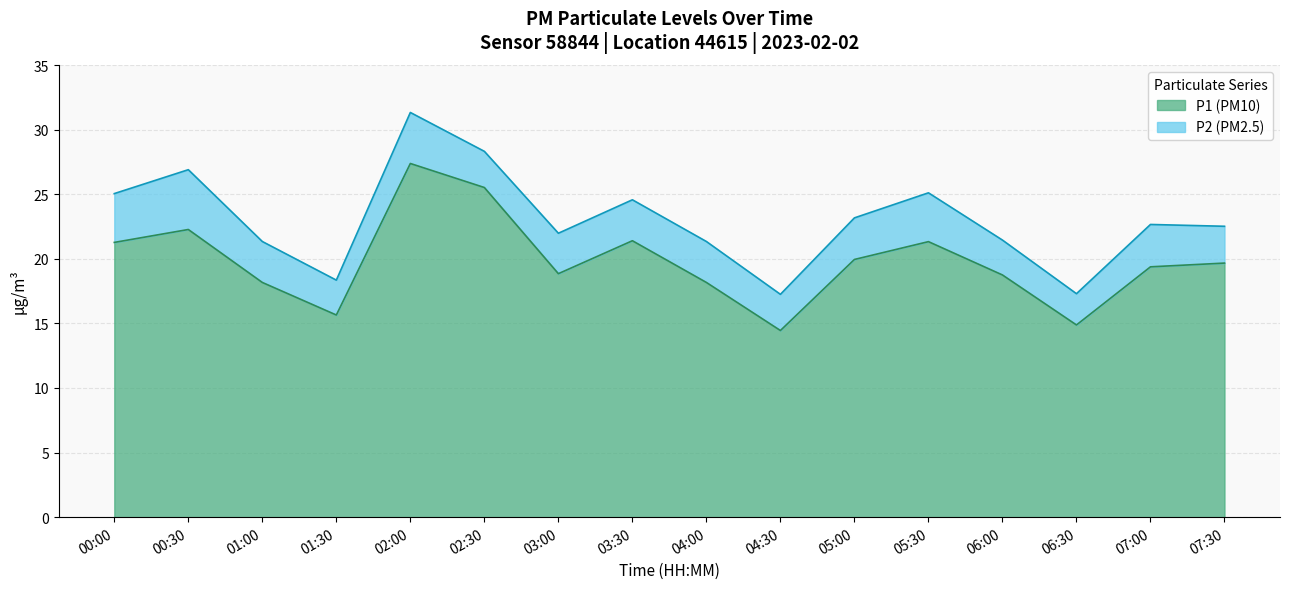

What is the total value across all series at 05:30?

25.1